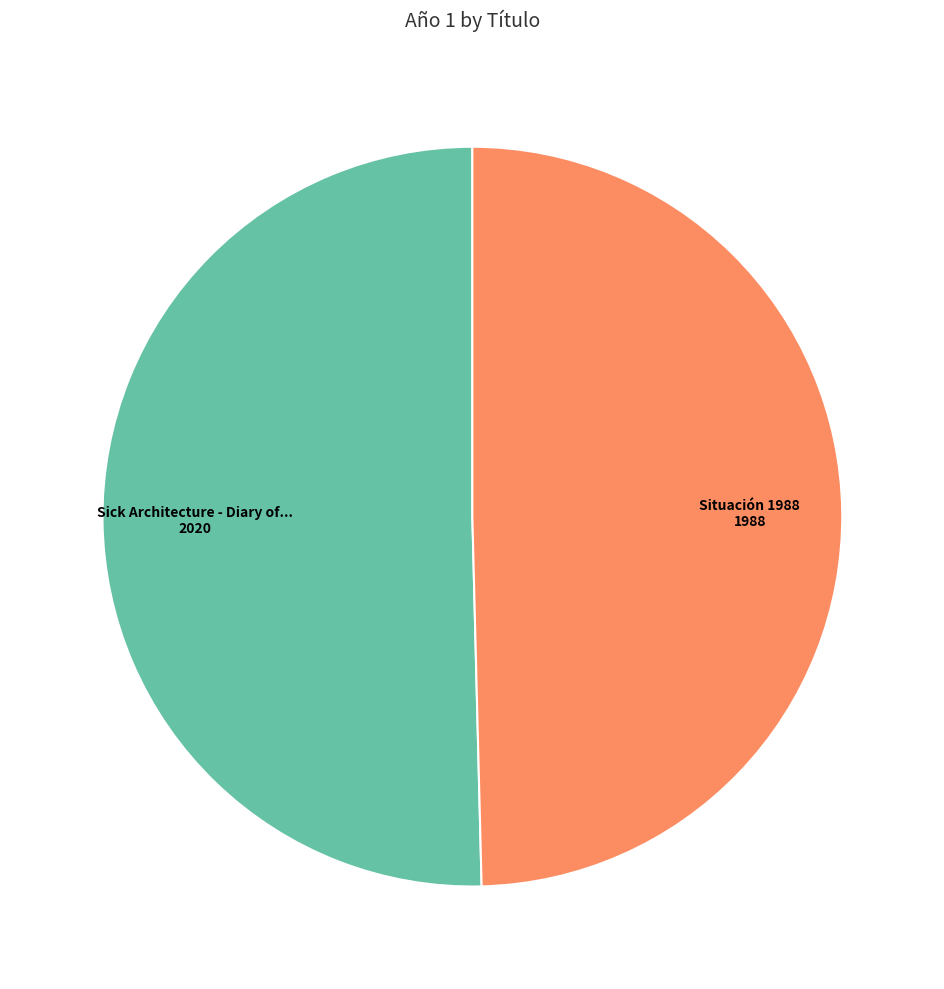

Is there a majority slice in this chart?

Yes